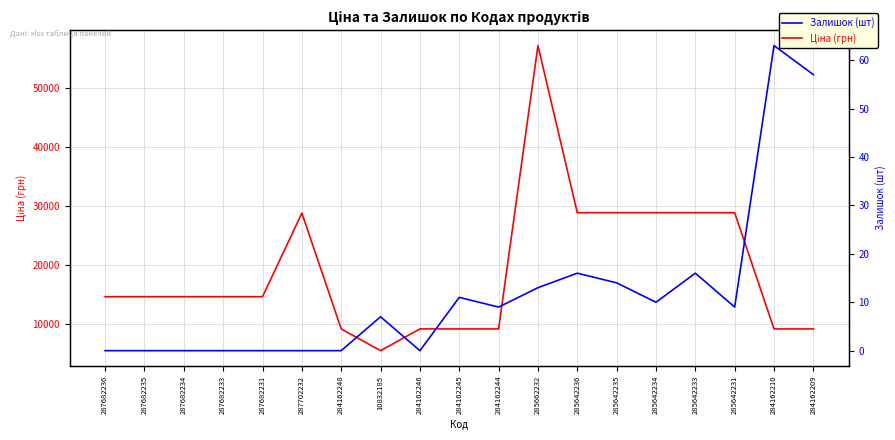

At 287682231, list the series in order from smallest to largest.

Залишок (шт), Ціна (грн)